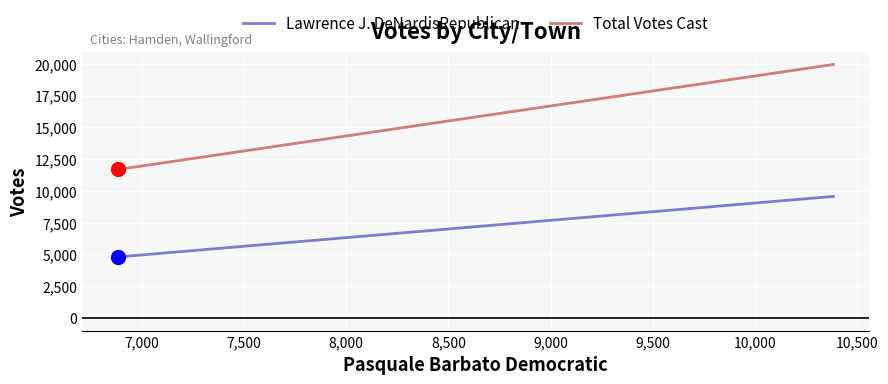

What is the average value of the Lawrence J. DeNardisRepublican series?

7180